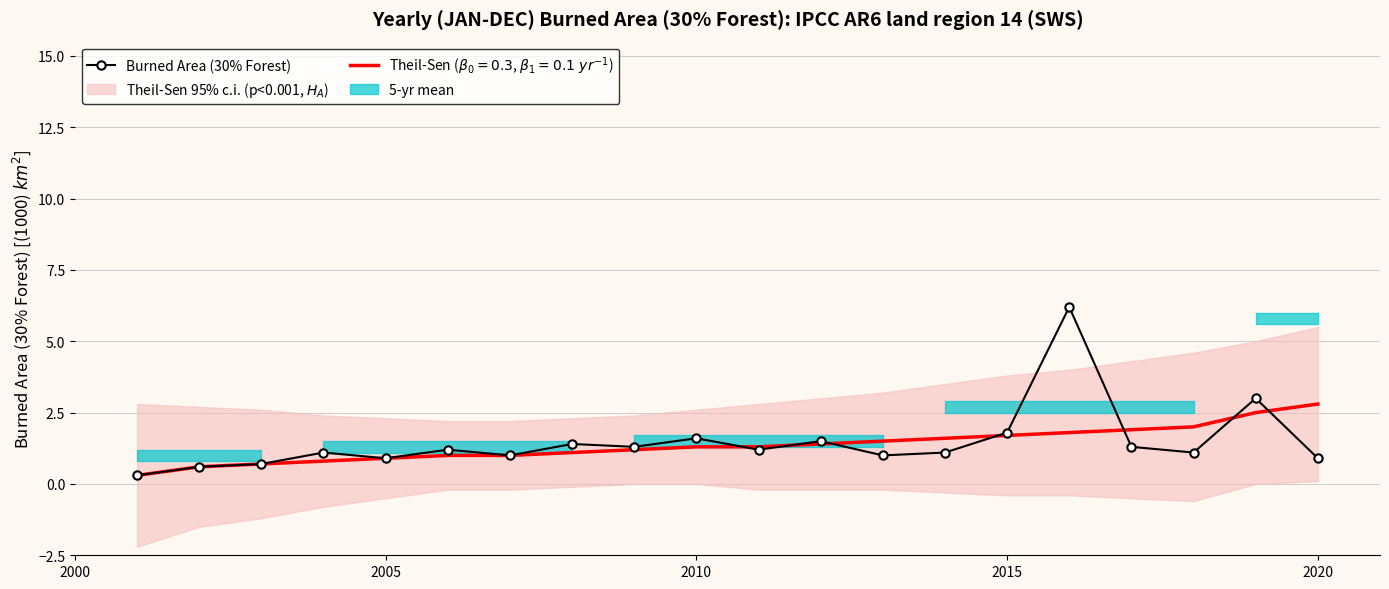

True or false: the data shows 1.6 at 2010.

True